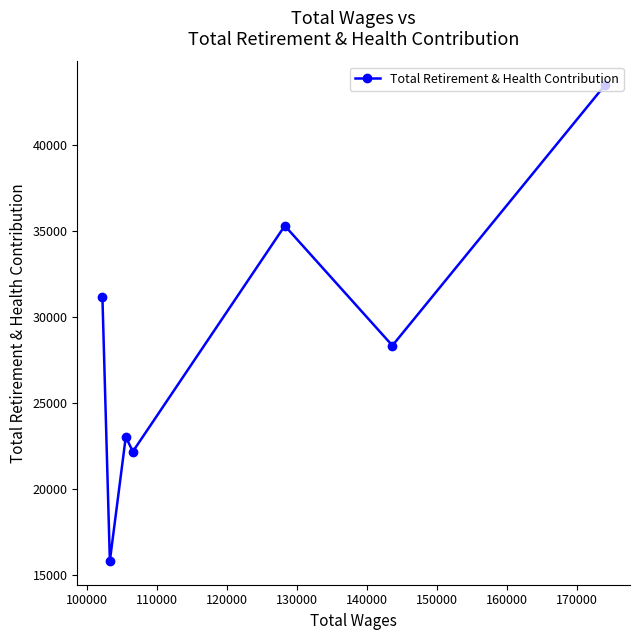

How many values are below 28334?

3